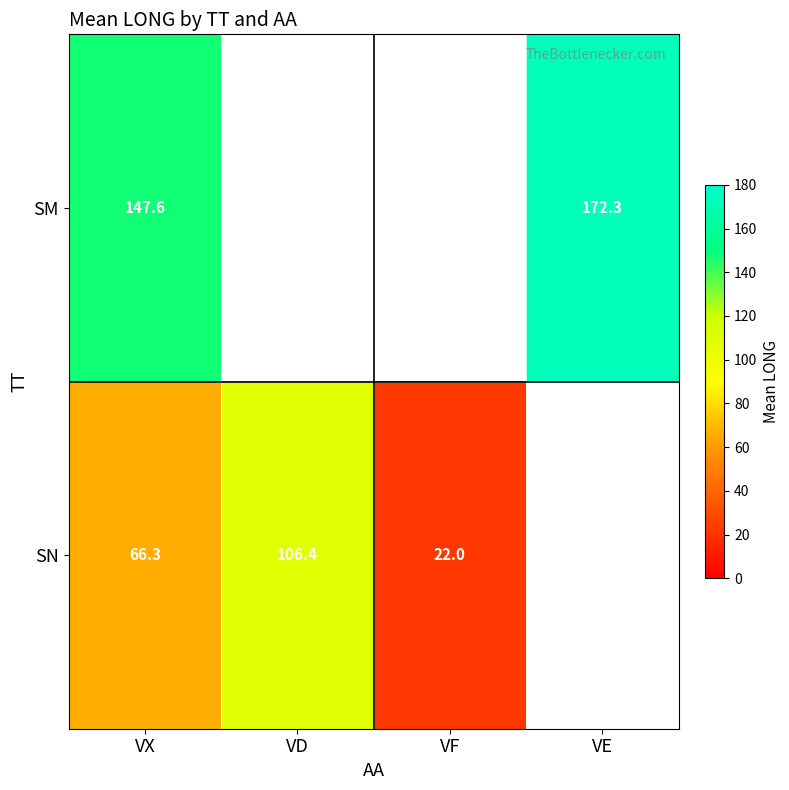

At how many categories does at least one series exceed 138?

2